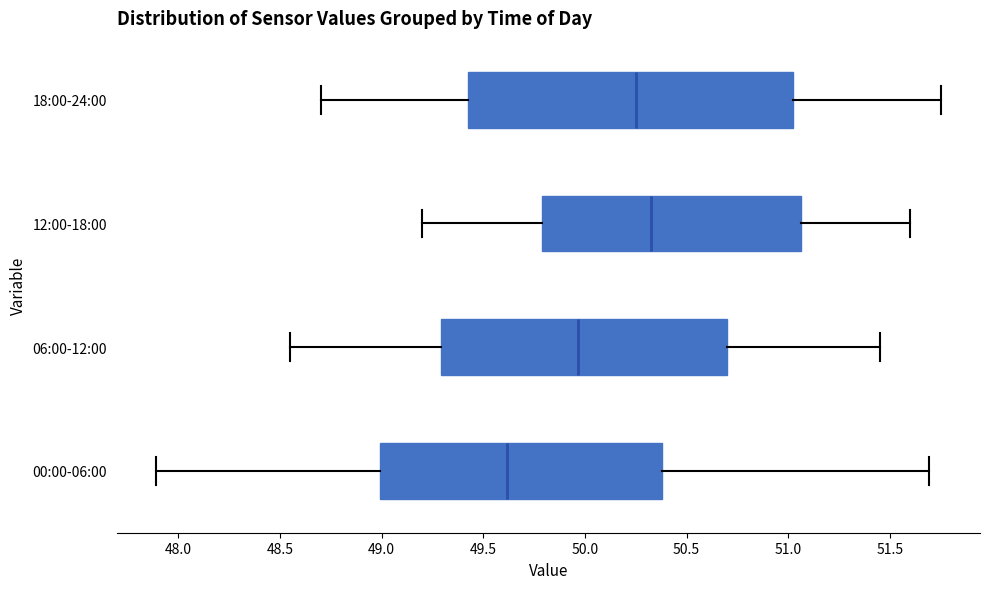

Which box is the widest, from its left edge to its right edge?

18:00-24:00